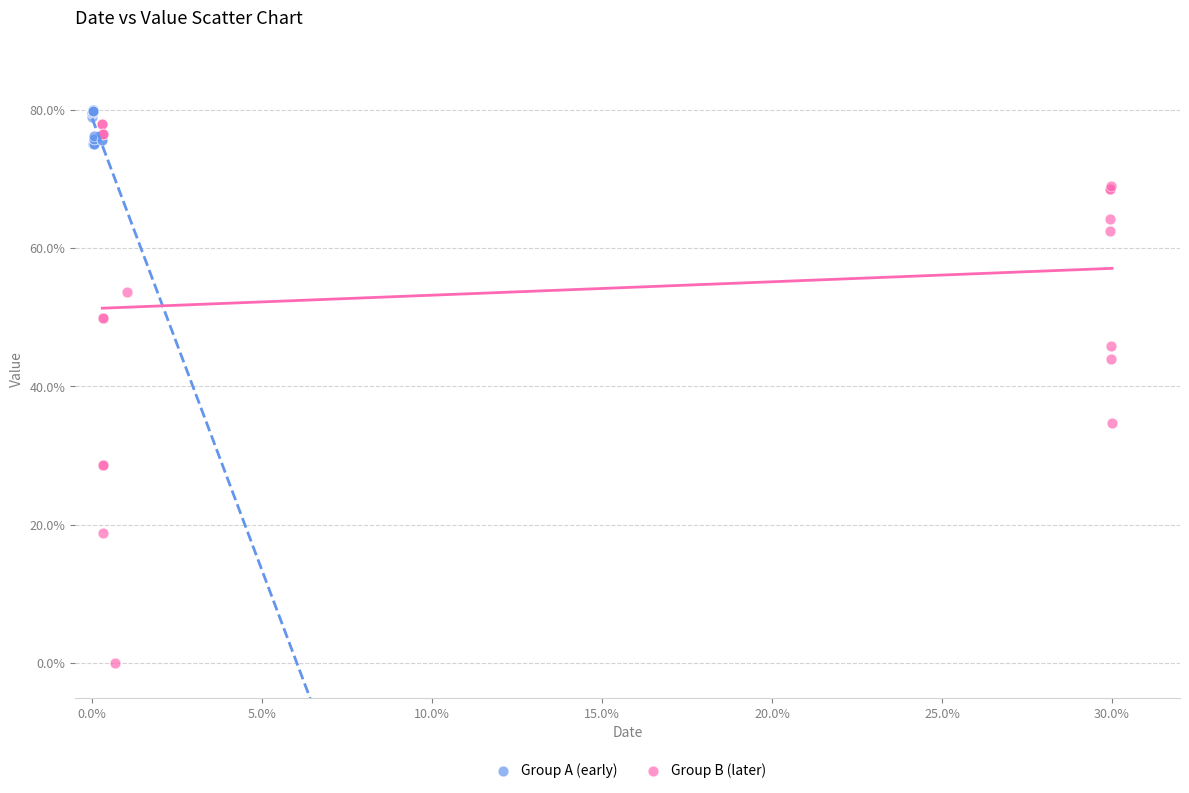

Which series has the widest spread of Y values?

Group B (later)